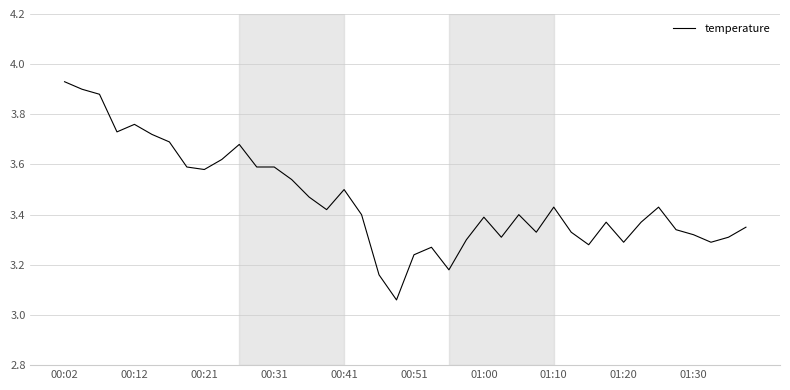

What is the difference between the maximum and minimum values?

0.9